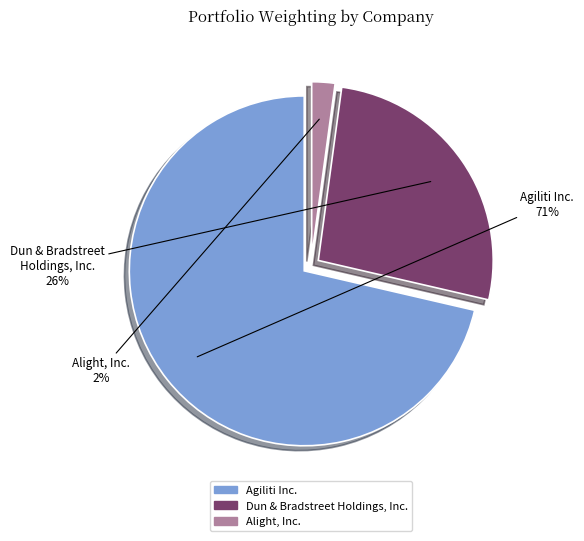

Do Dun & Bradstreet Holdings, Inc. and Agiliti Inc. together represent more than half of the pie?

Yes